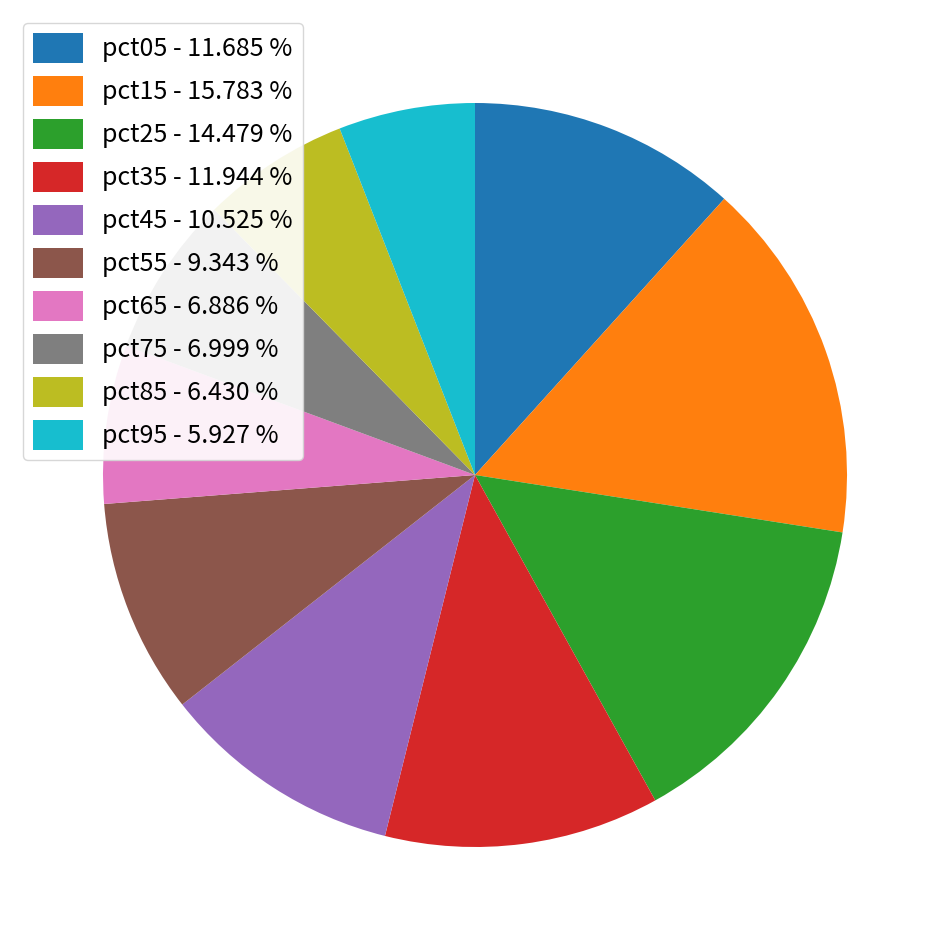

Combined, do pct45 - 10.525 % and pct05 - 11.685 % account for over 50%?

No